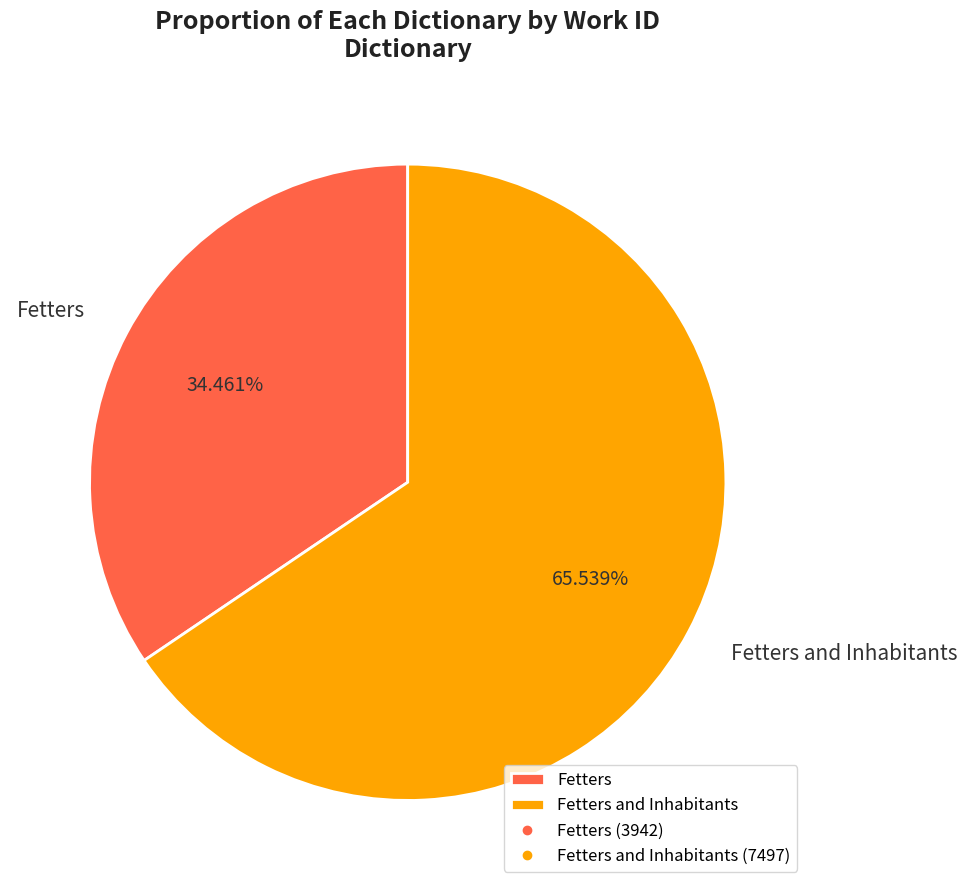

What percentage is the Fetters slice, to the nearest percent?

34%